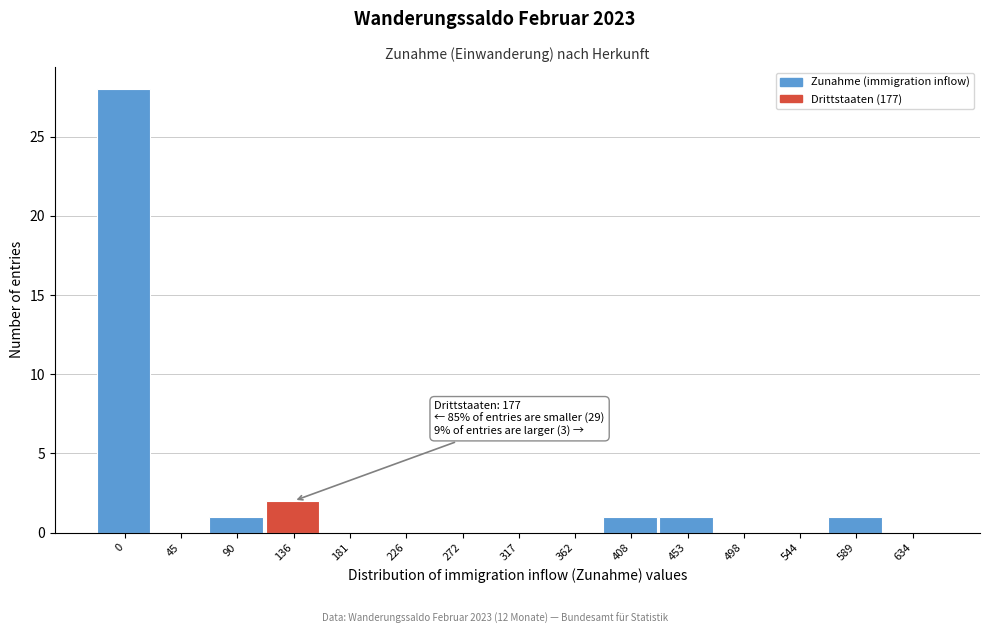

Reading right to left, list all the values displayed in this chart.

634=0	589=1	544=0	498=0	453=1	408=1	362=0	317=0	272=0	226=0	181=0	136=2	90=1	45=0	0=28